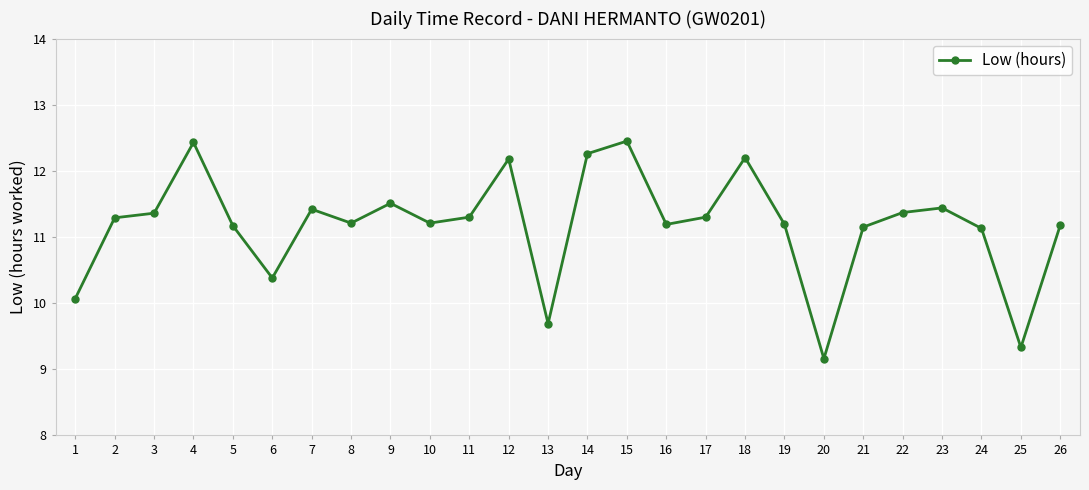

True or false: the data has more than 1 interior local peaks.

True